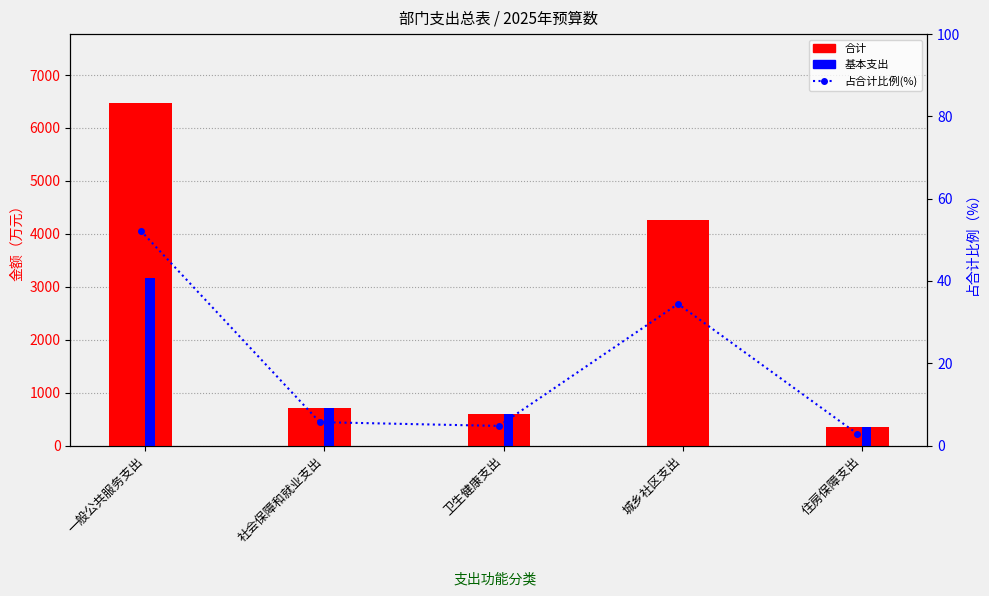

What are all the series names shown in the legend?

合计, 基本支出, 占合计比例